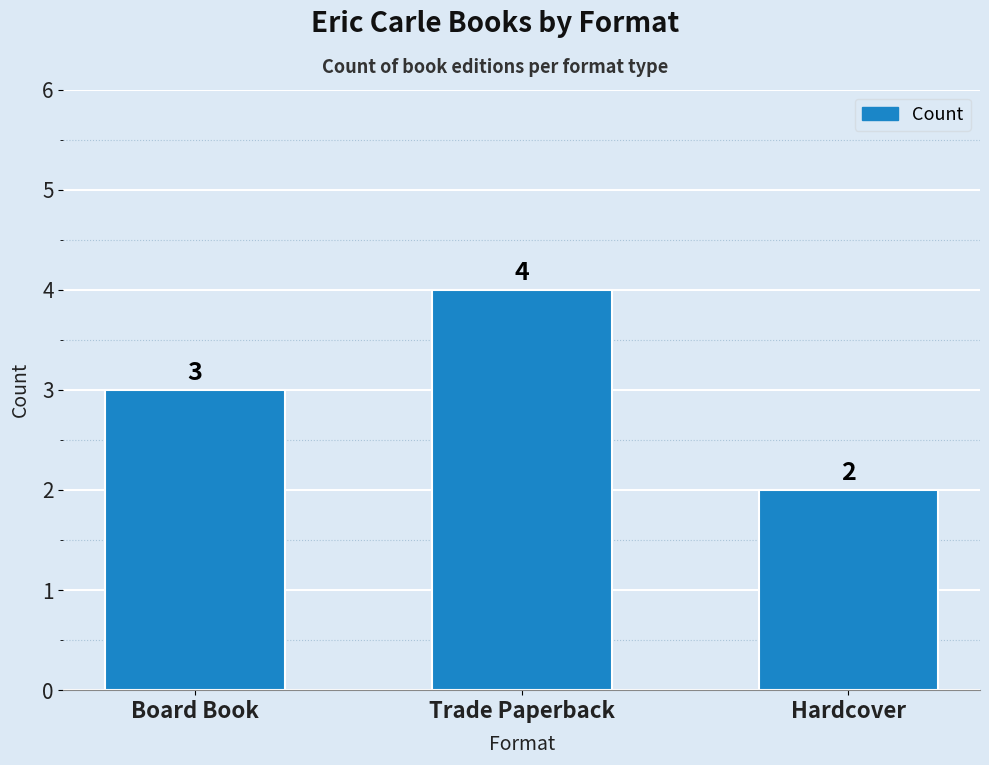

What is the greatest value displayed?

4